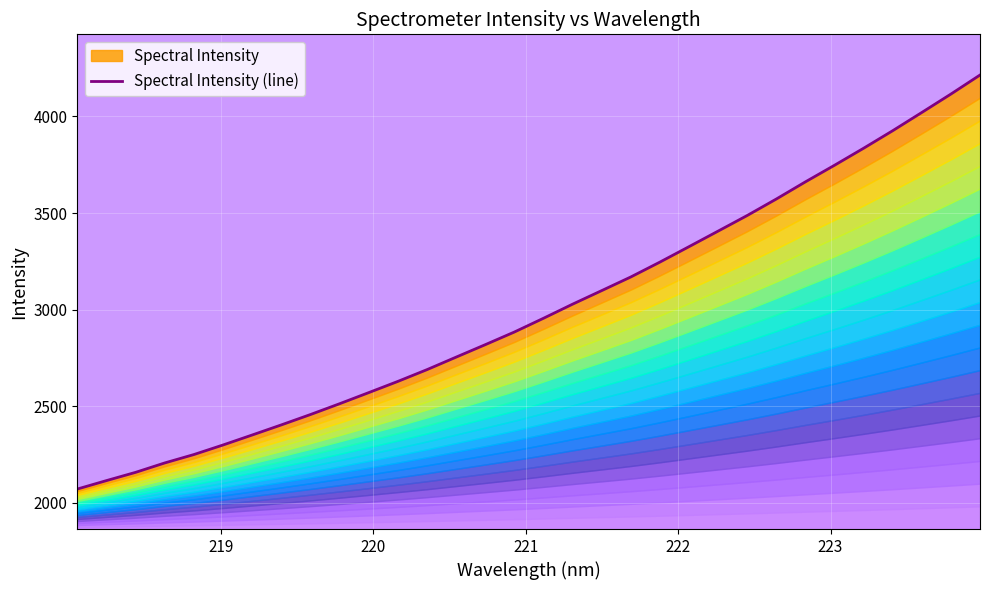

What is the difference between the maximum and minimum values?

2144.0